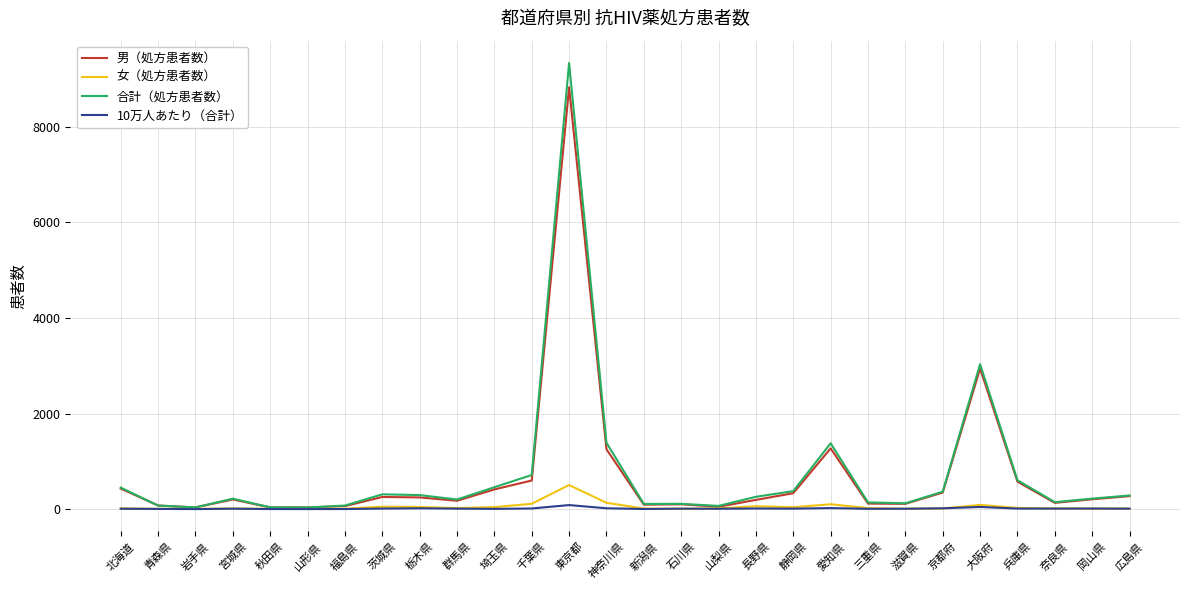

What is the highest value of the 10万人あたり（合計） series?

88.6